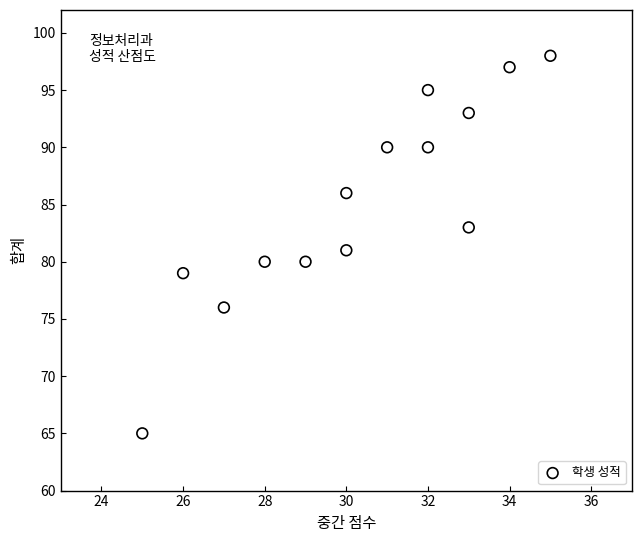

What is the range of Y values (max minus min)?

33